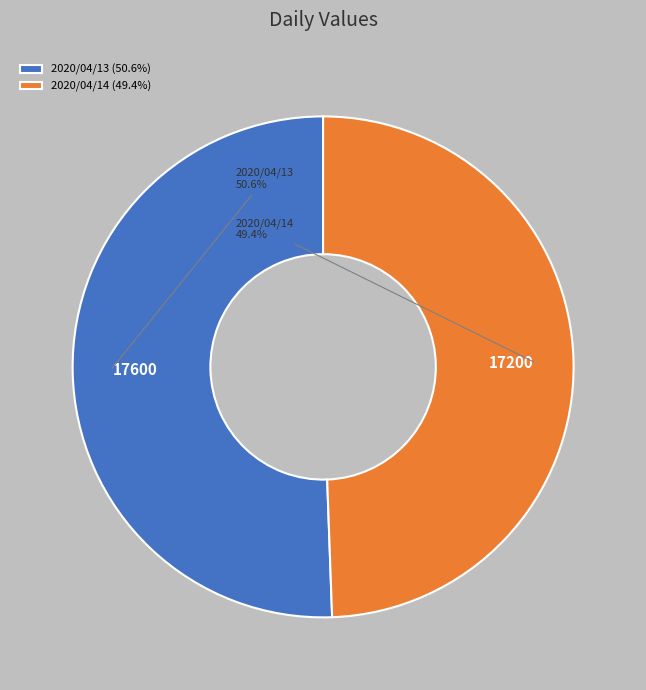

How many slices are in this pie chart?

2